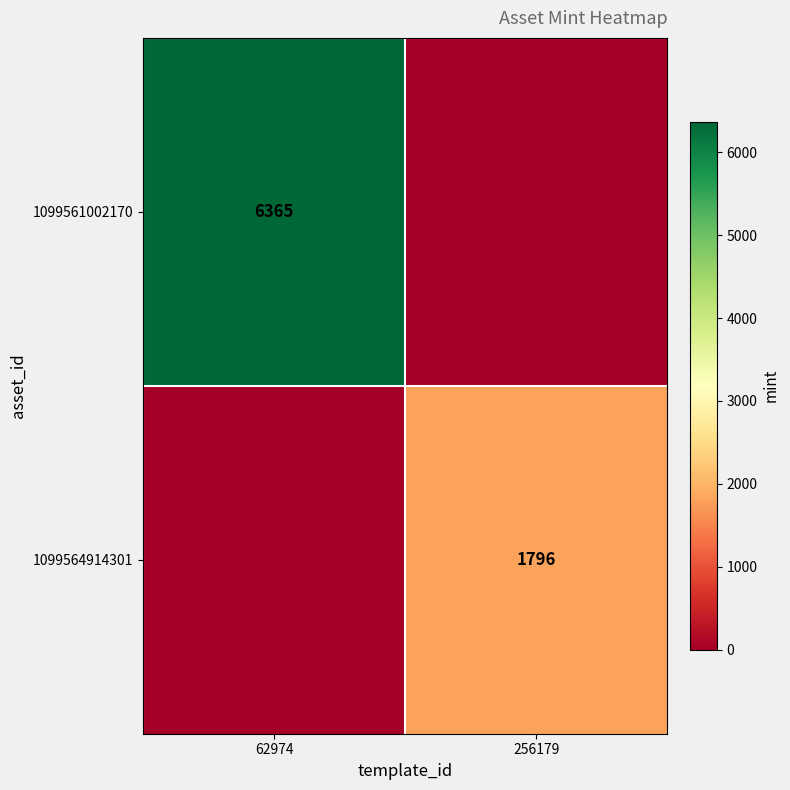

Between 62974 and 256179, which is larger?

62974